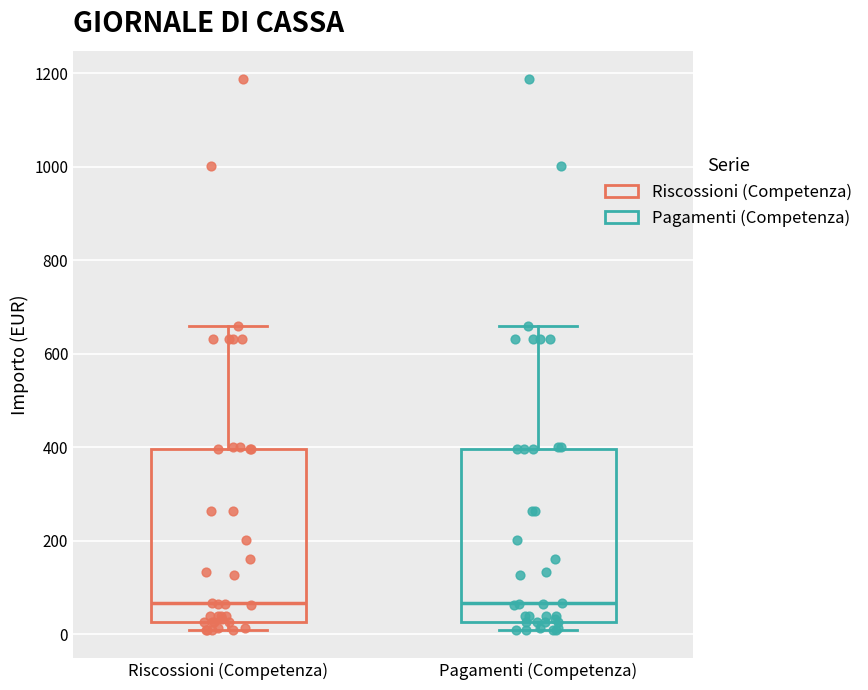

Reading left to right, read every box against the y-axis: the position of its median line, the range the box covers, and the ends of its whiskers. The values are not printed on the chart, so give them approximately, as read against the axis.

Riscossioni (Competenza): median 60, box 20 to 400, whiskers 0 to 660
Pagamenti (Competenza): median 60, box 20 to 400, whiskers 0 to 660